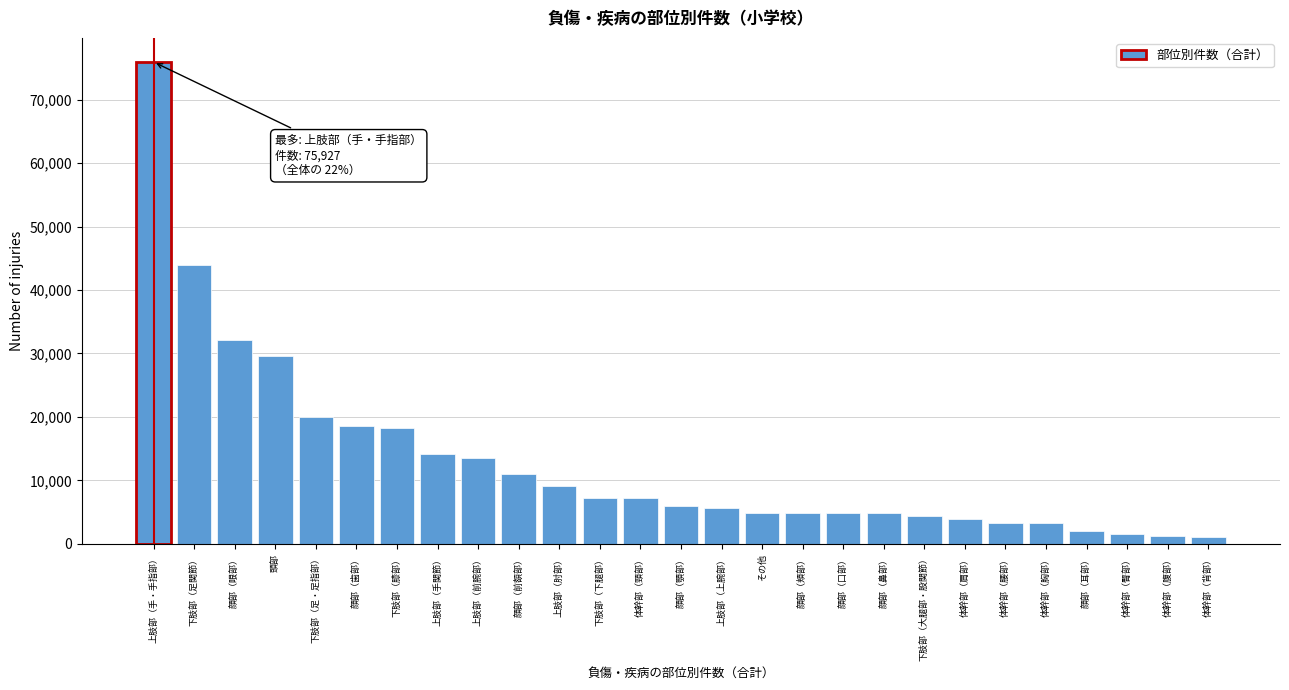

What is the difference between the second highest and minimum values?

42839